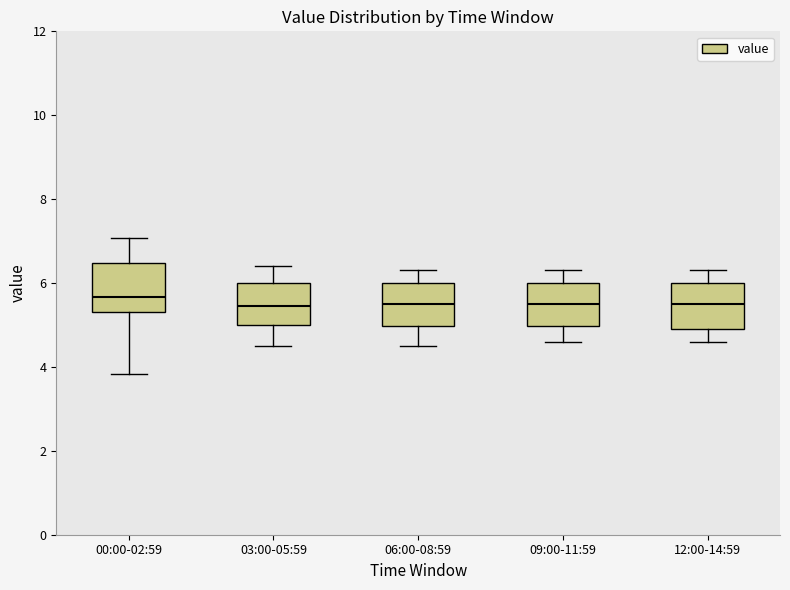

Reading left to right, transcribe this box plot: for each box, give where its median line is, the range the box spans, and where its two whiskers end, as read against the y-axis. The values are not printed on the chart, so give them approximately, as read against the axis.

00:00-02:59: median 5.6, box 5.2 to 6.4, whiskers 3.8 to 7.0
03:00-05:59: median 5.4, box 5.0 to 6.0, whiskers 4.6 to 6.4
06:00-08:59: median 5.6, box 5.0 to 6.0, whiskers 4.6 to 6.4
09:00-11:59: median 5.6, box 5.0 to 6.0, whiskers 4.6 to 6.4
12:00-14:59: median 5.6, box 5.0 to 6.0, whiskers 4.6 to 6.4